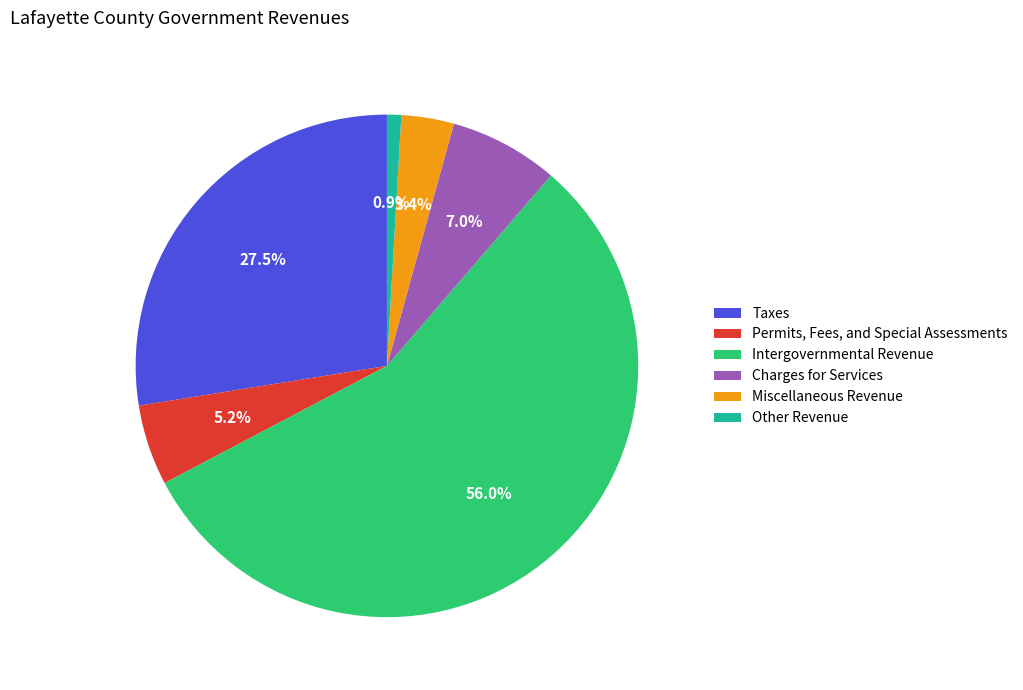

Combined, what portion of the pie is Other Revenue and Miscellaneous Revenue?

4.3%